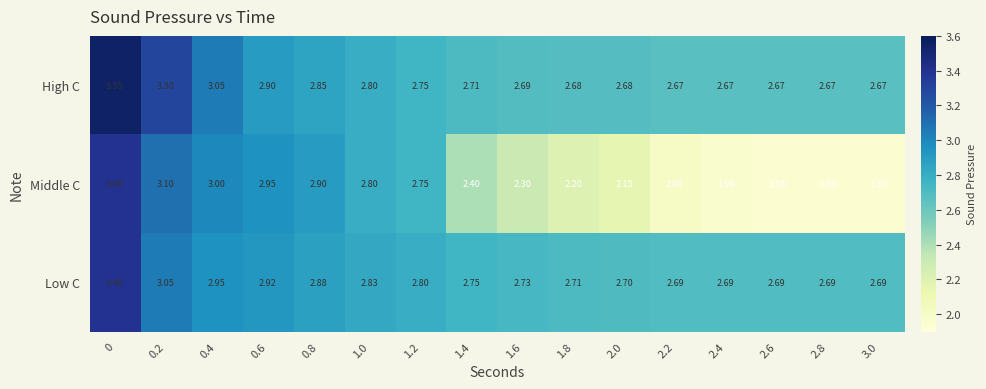

What is the spread (max minus min) of values at 1.8?

0.5